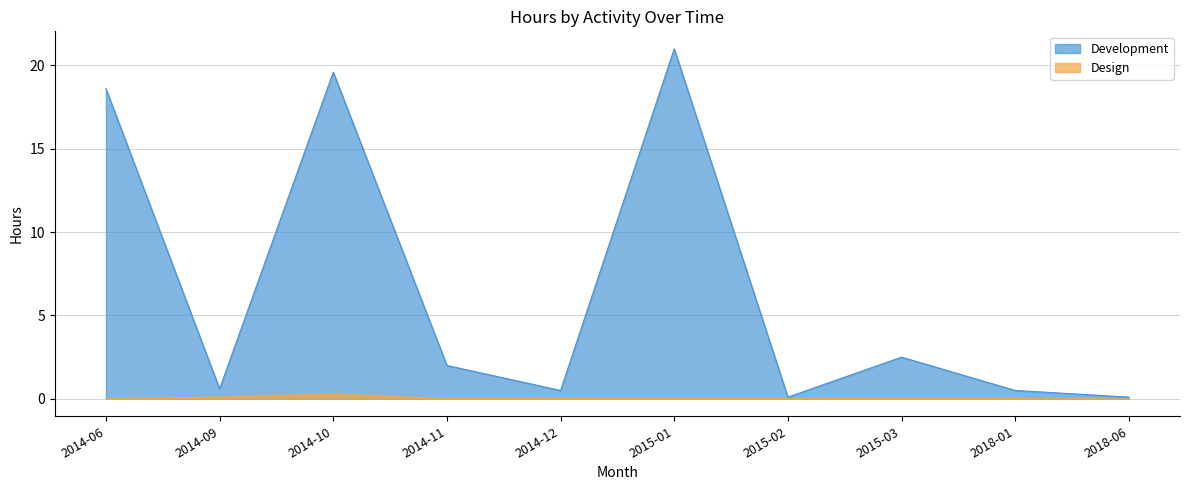

Which series has the largest range (max minus min)?

Development